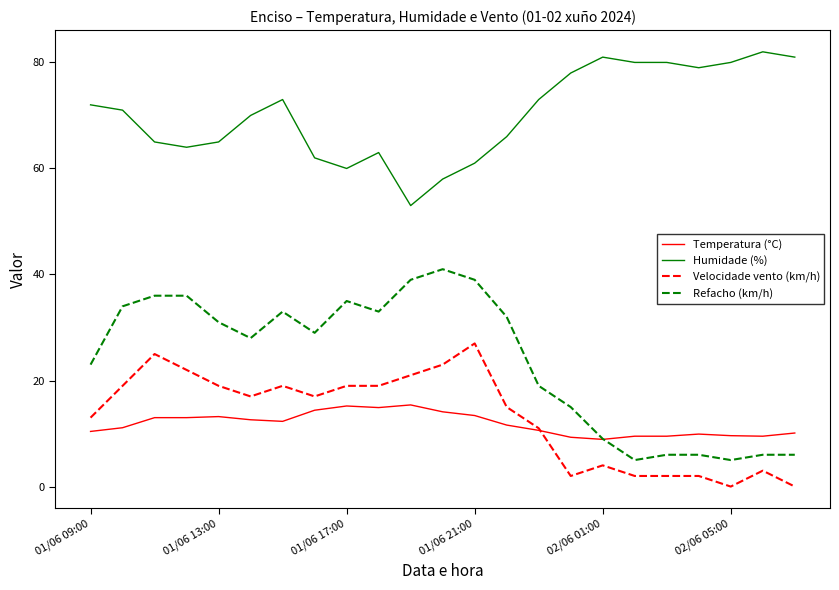

True or false: Refacho (km/h) and Humidade (%) intersect in this chart.

False